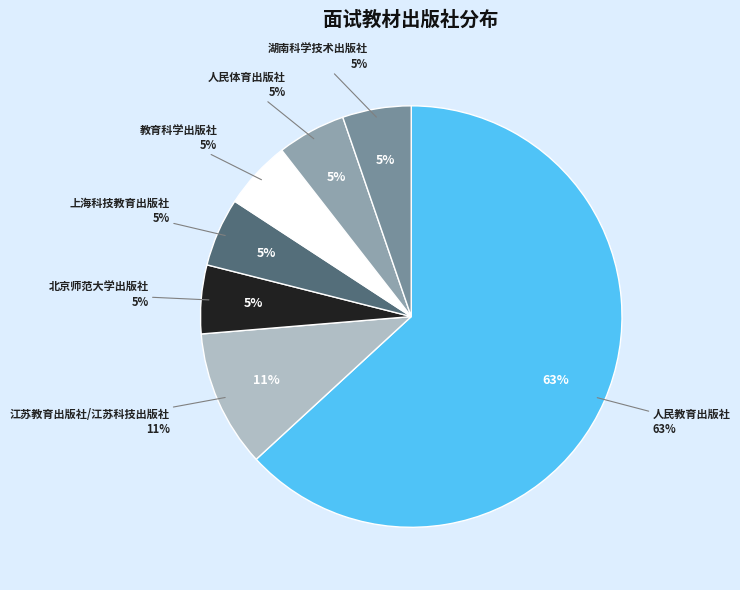

Which category has the biggest portion of the pie?

人民教育出版社